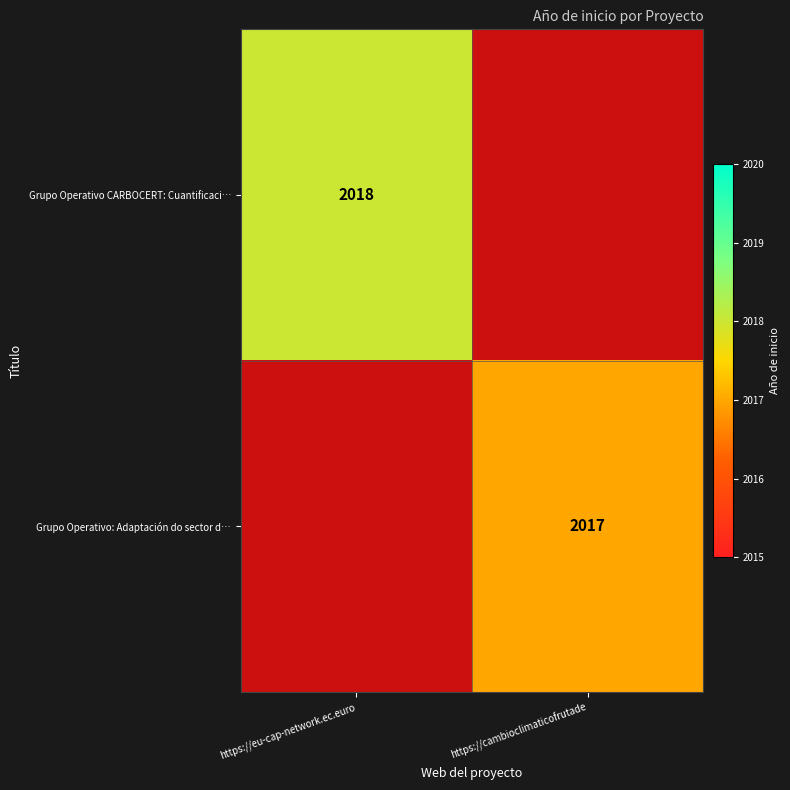

Is the value of Grupo Operativo CARBOCERT: Cuantificaci… at https://eu-cap-network.ec.euro greater than the value of Grupo Operativo: Adaptación do sector d… at https://cambioclimaticofrutade?

Yes